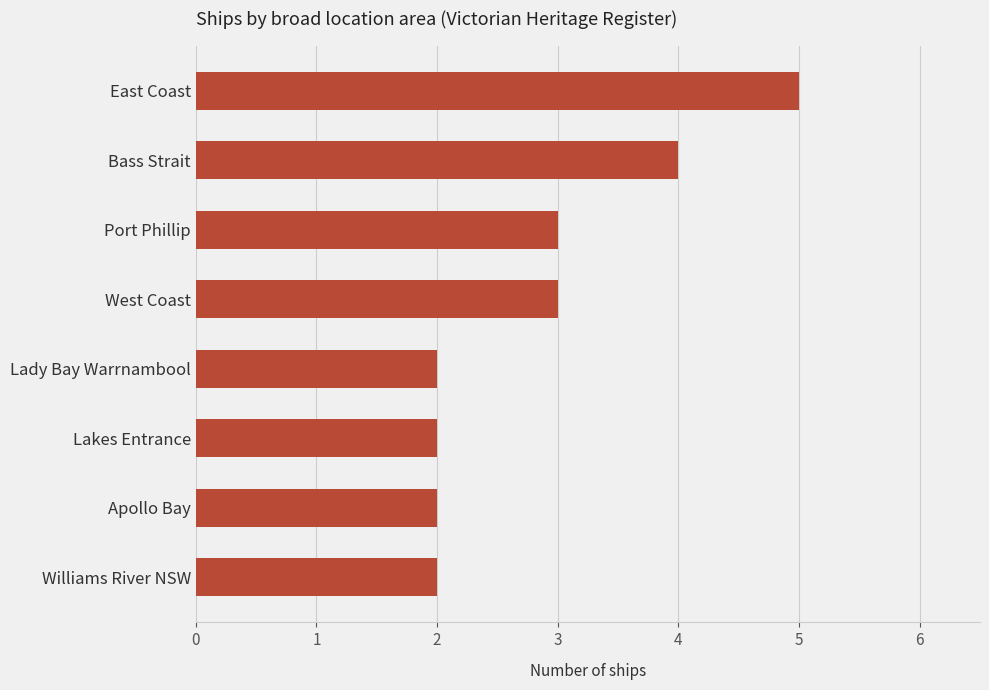

Read the value at Bass Strait.

4